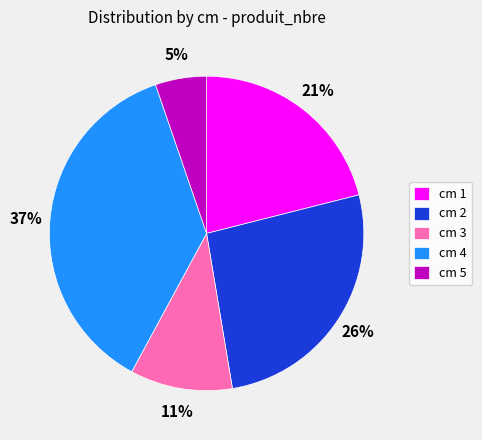

Do cm 3 and cm 1 together represent more than half of the pie?

No